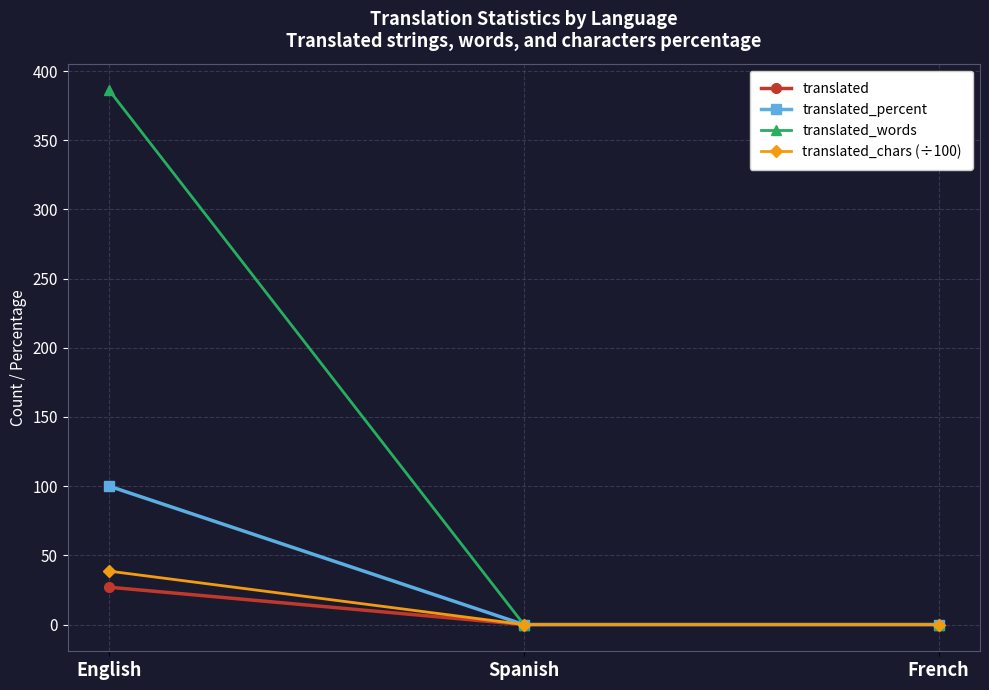

What is the sum of all translated values?

27.0